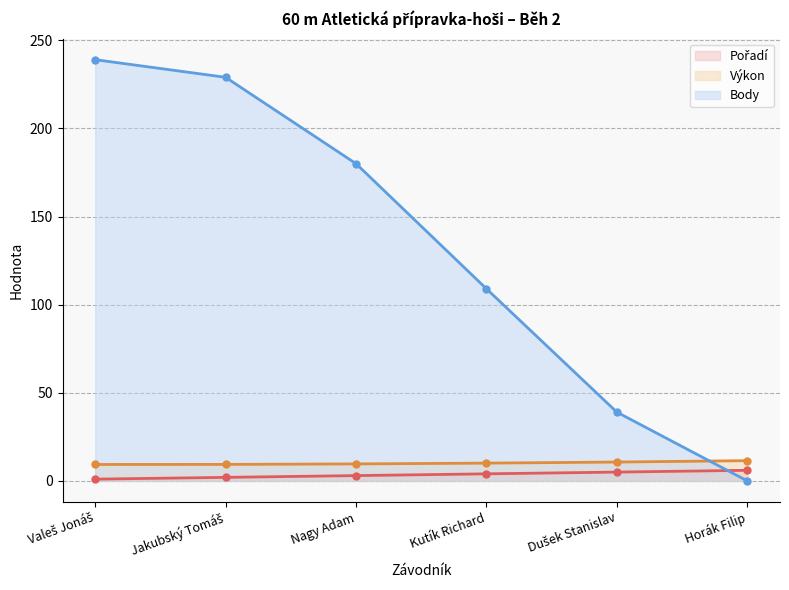

Which has a higher value, Nagy Adam or Kutík Richard?

Kutík Richard